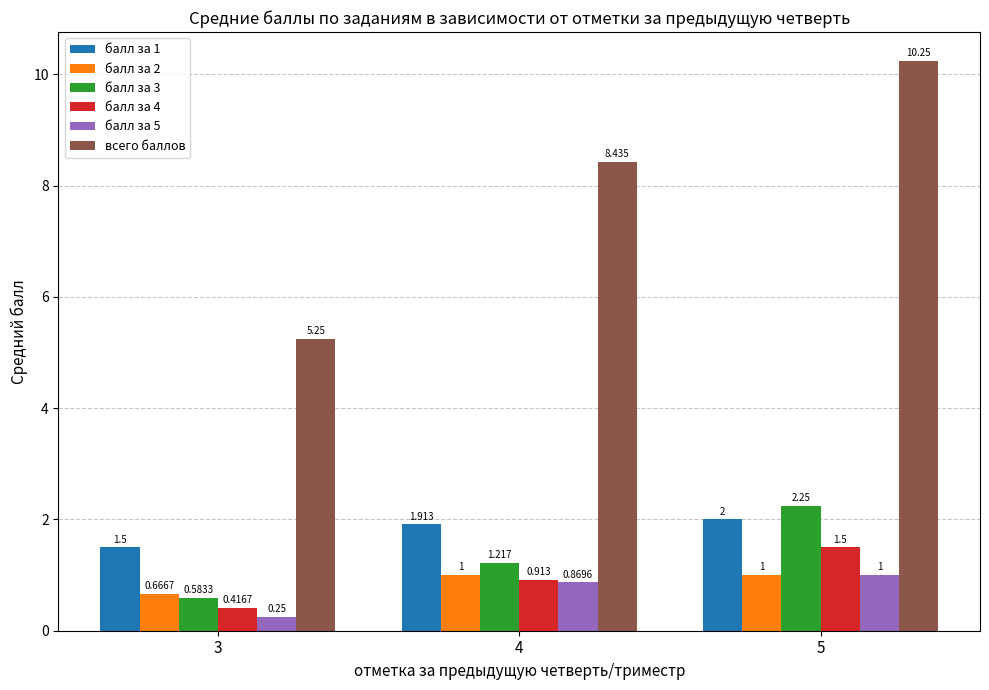

Is the value of балл за 3 at 3 greater than the value of балл за 5 at 3?

Yes